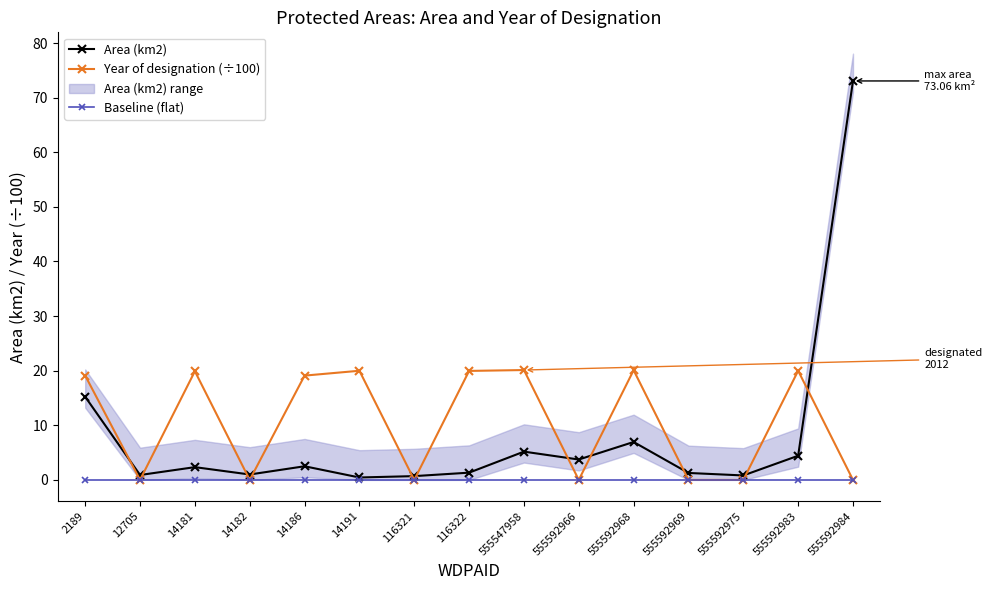

Is the value of Baseline (flat) at 555547958 greater than the value of Area (km2) at 14186?

No